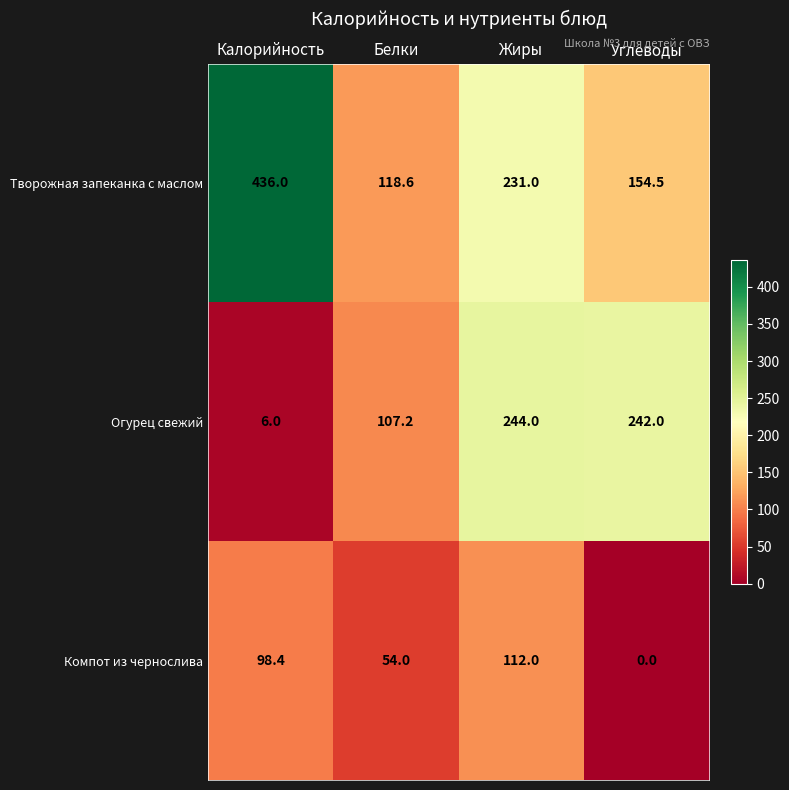

Is it true that Творожная запеканка с маслом equals 231.0 at Жиры?

True